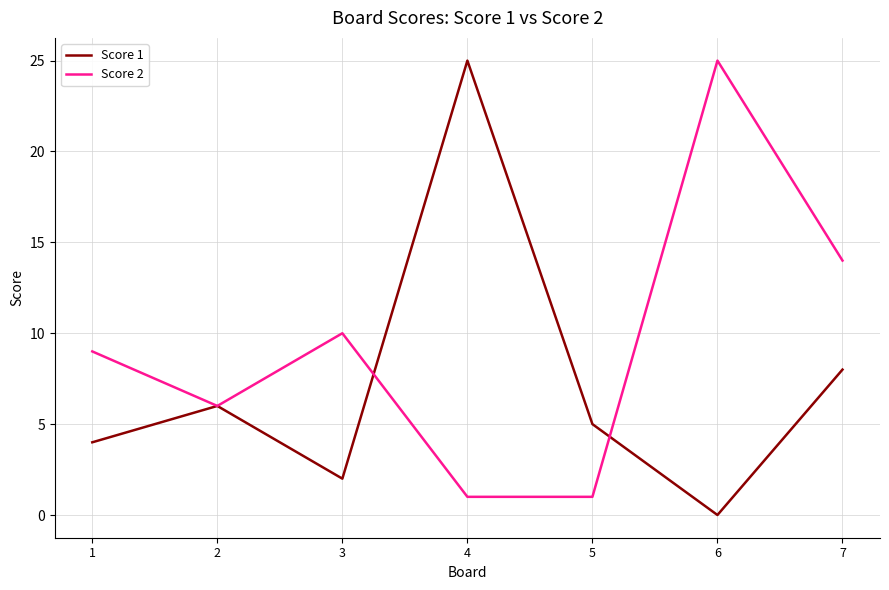

The value of Score 1 at 7 is 4. True or false?

False